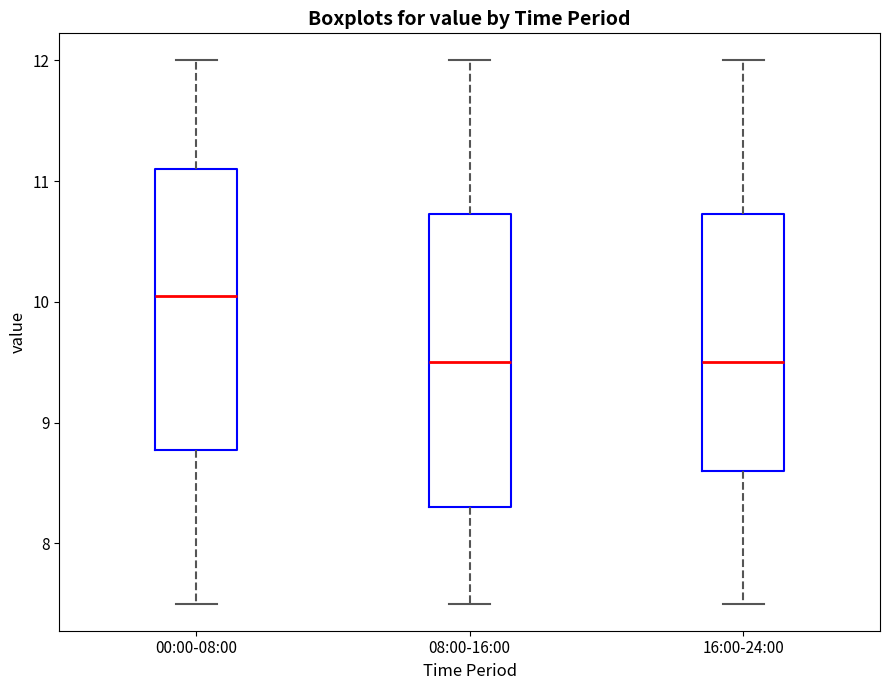

Reading left to right, transcribe this box plot: for each box, give where its median line is, the range the box spans, and where its two whiskers end, as read against the y-axis. The values are not printed on the chart, so give them approximately, as read against the axis.

00:00-08:00: median 10.1, box 8.8 to 11.1, whiskers 7.5 to 12.0
08:00-16:00: median 9.5, box 8.3 to 10.7, whiskers 7.5 to 12.0
16:00-24:00: median 9.5, box 8.6 to 10.7, whiskers 7.5 to 12.0